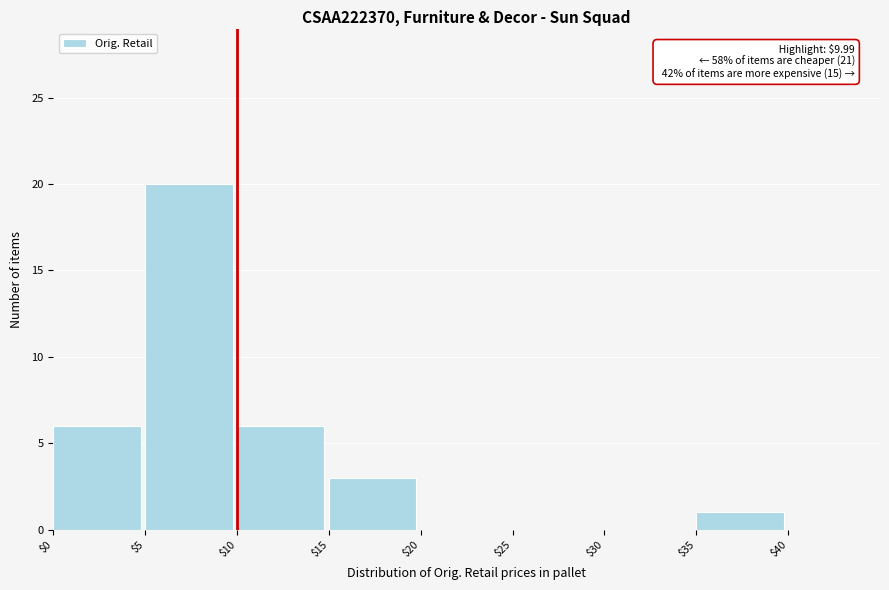

Over which range of the x-axis is the bar tallest?

5 to 10